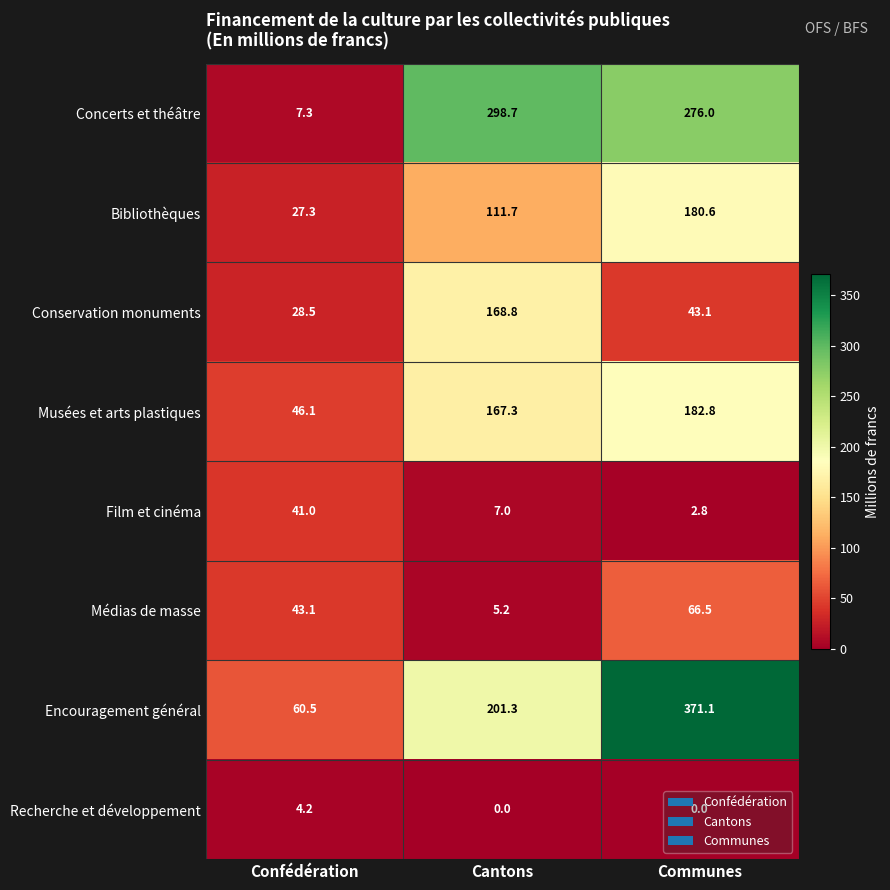

Is it true that Médias de masse equals 5.2 at Cantons?

True